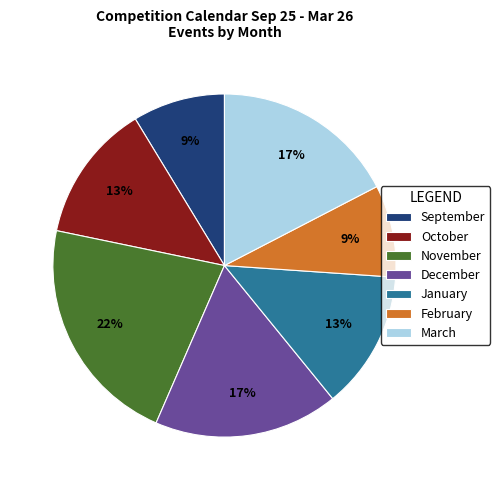

To the nearest percent, what is the difference between the September and October slice percentages?

4%